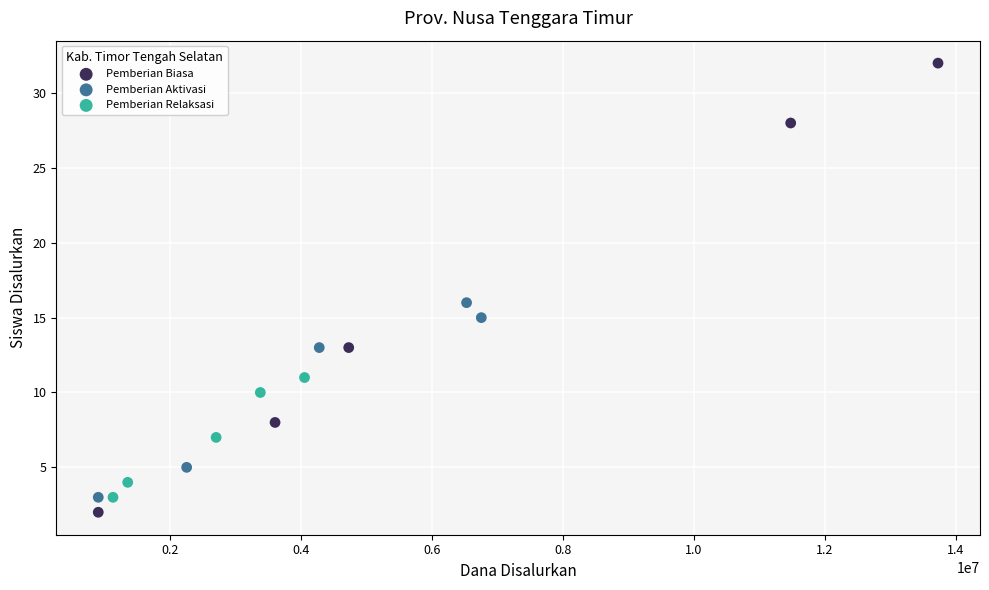

Which series reaches the minimum Y coordinate?

Pemberian Biasa